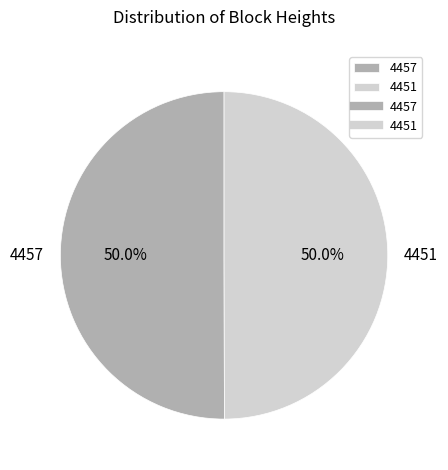

Count the number of slices in the pie.

2